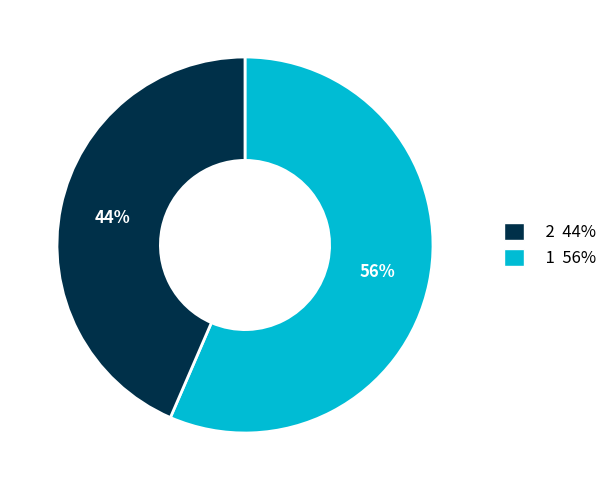

To the nearest percent, what is the average slice percentage?

50%